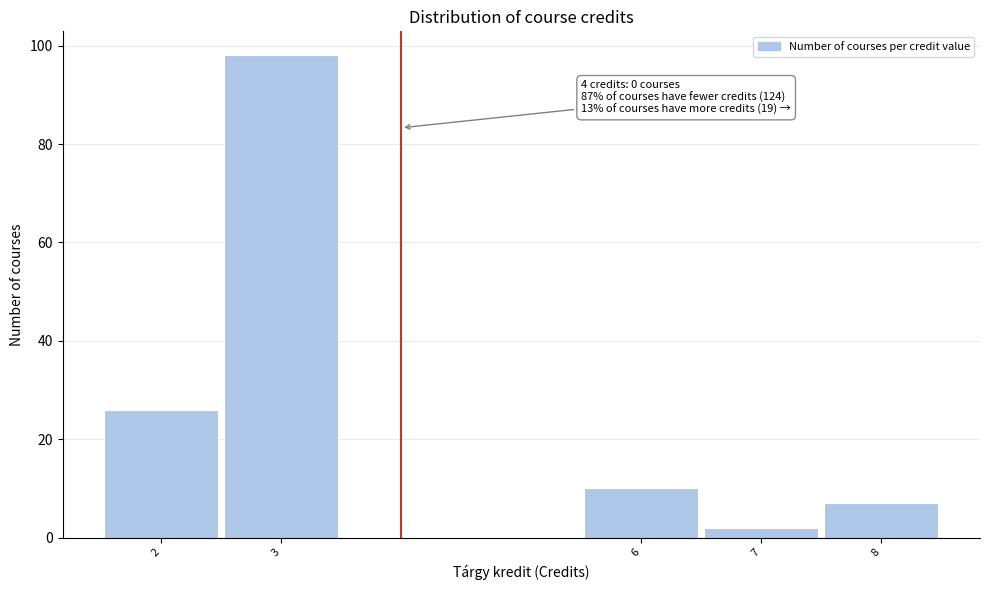

Over which range of the x-axis is the bar tallest?

2.5 to 3.5